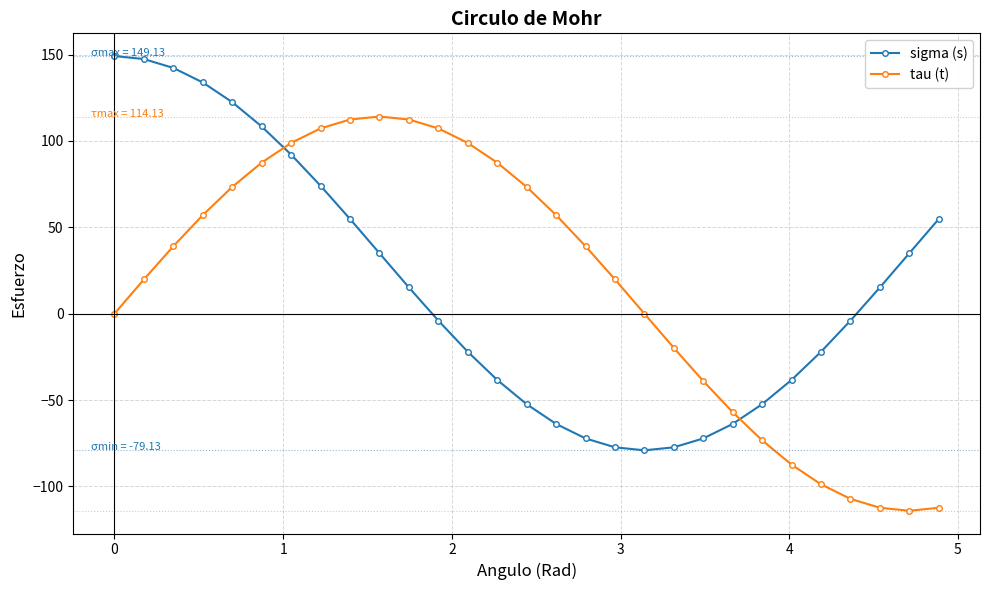

What are all the series names shown in the legend?

sigma (s), tau (t)